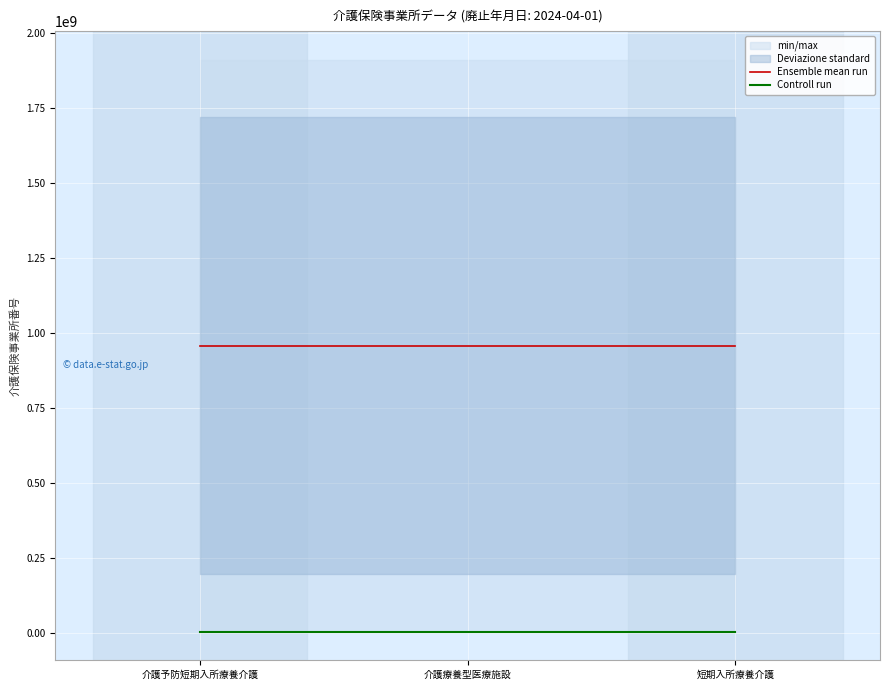

What is the label of the 1st point from the left?

介護予防短期入所療養介護